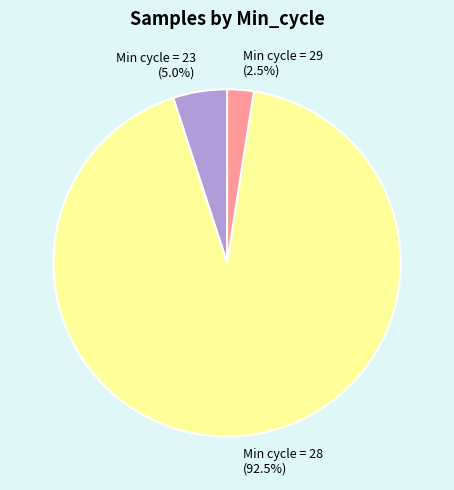

Between Min cycle = 28 (92.5%) and Min cycle = 23 (5.0%), which is larger?

Min cycle = 28 (92.5%)